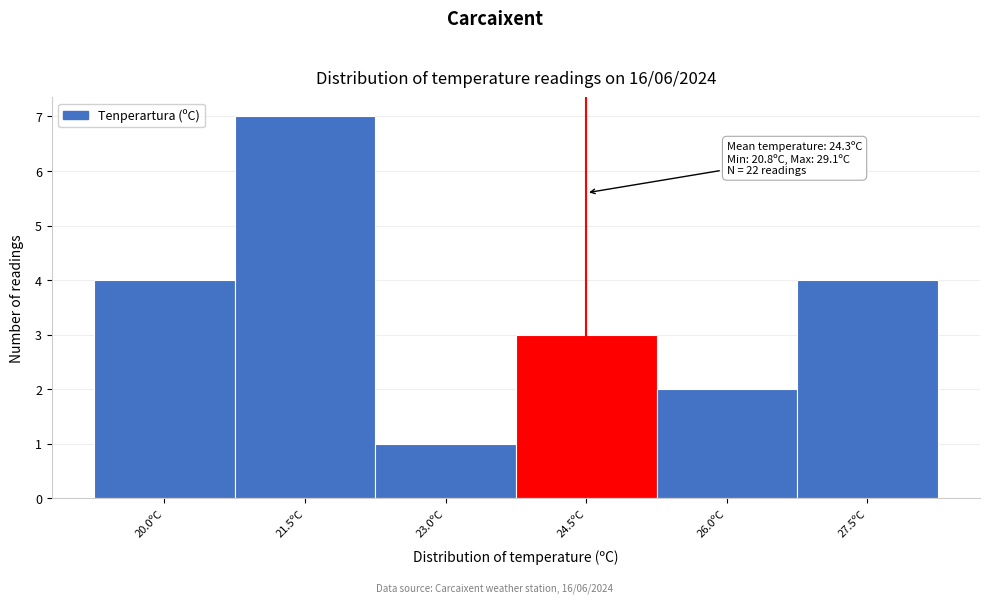

Reading right to left, list all the values displayed in this chart.

4	2	3	1	7	4